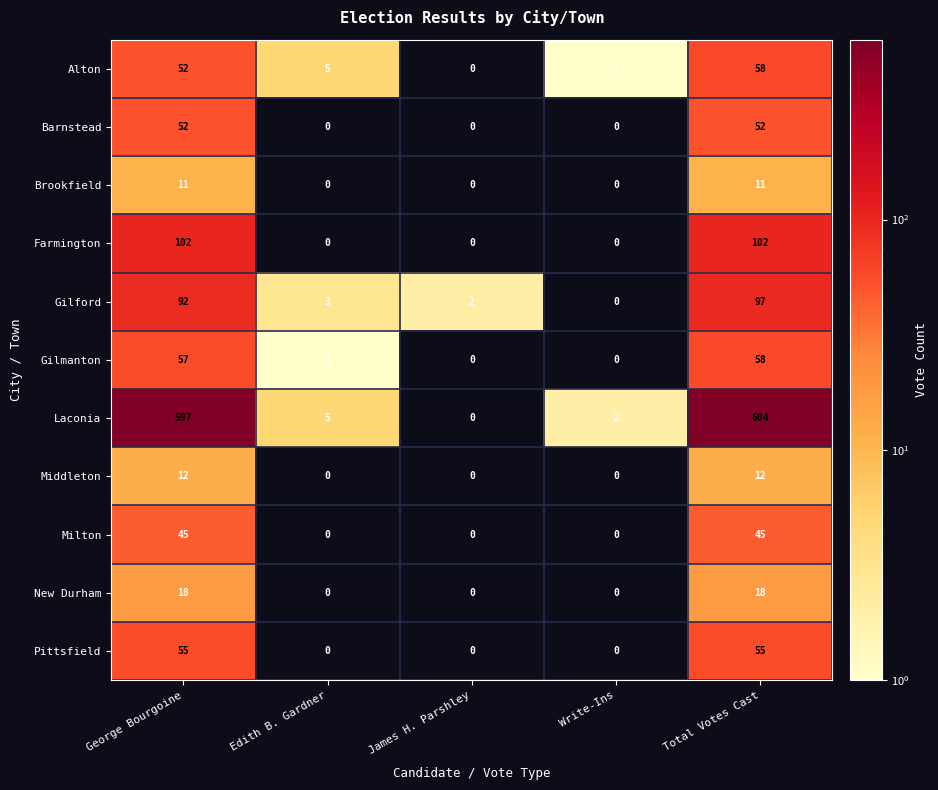

What is the total value across all series at Edith B. Gardner?

14